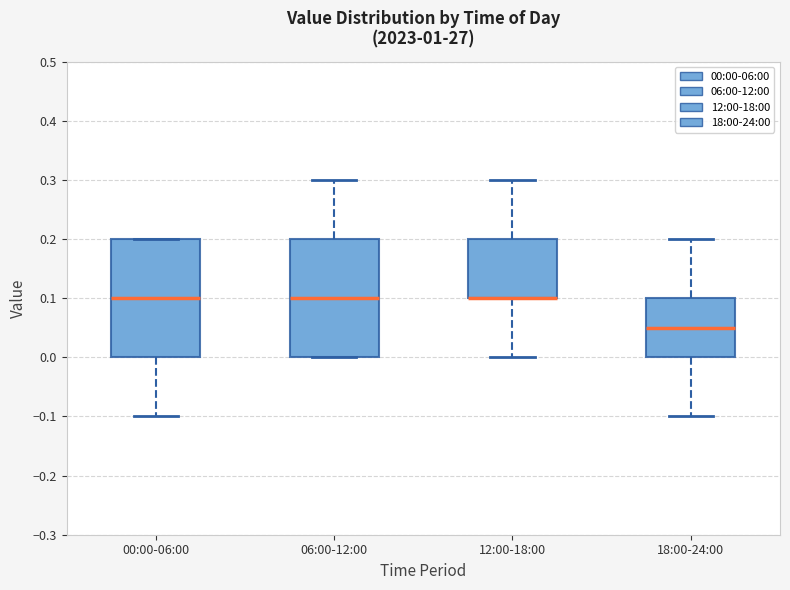

Where is the upper edge of the box for 12:00-18:00 on the y-axis? The values are not printed on the chart, so give them approximately, as read against the axis.

0.20